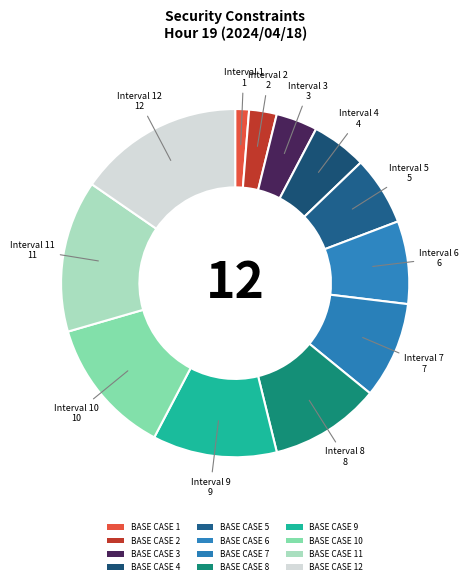

Which category has the biggest portion of the pie?

BASE CASE 12